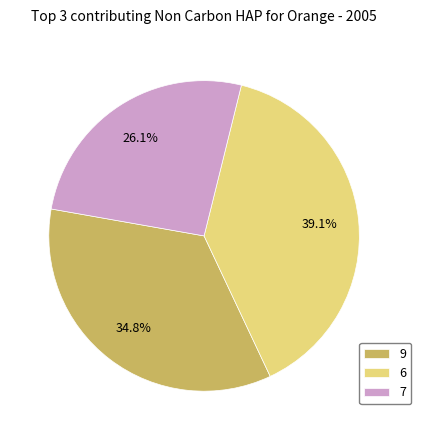

Rank the categories by value from highest to lowest.

6, 9, 7